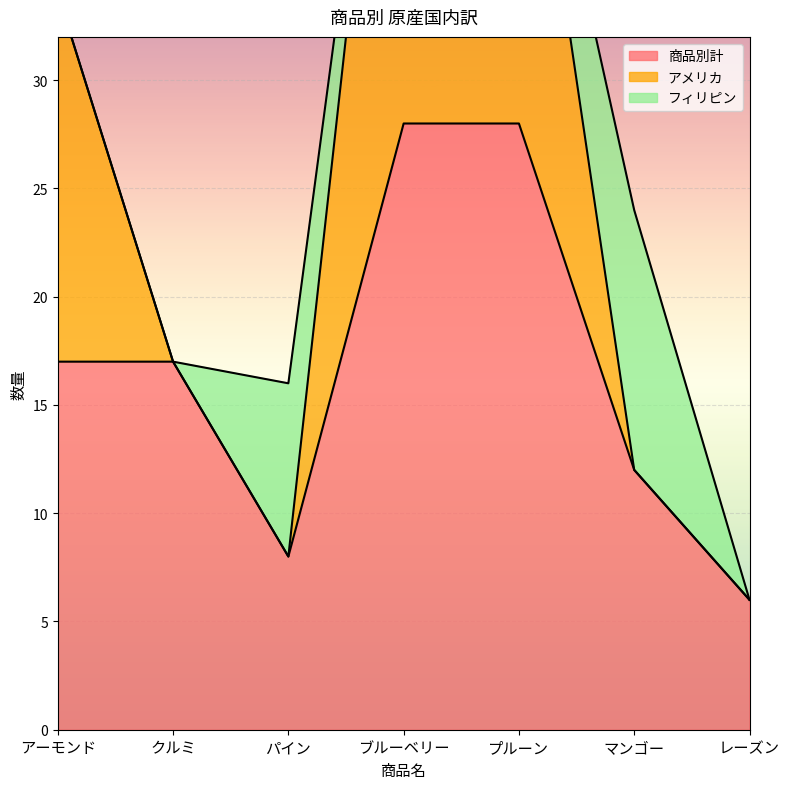

True or false: 商品別計 and フィリピン intersect in this chart.

False